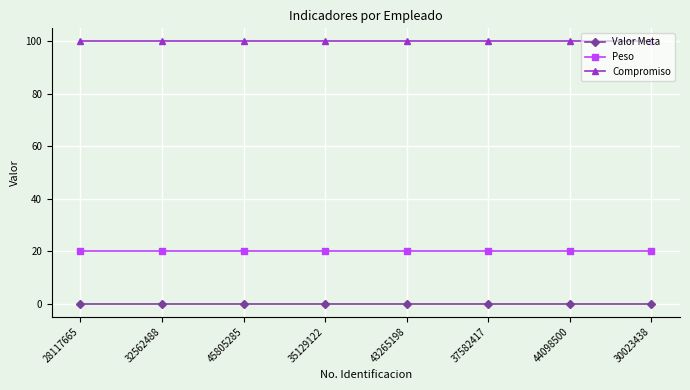

List the series in order of their overall mean, highest first.

Compromiso, Peso, Valor Meta